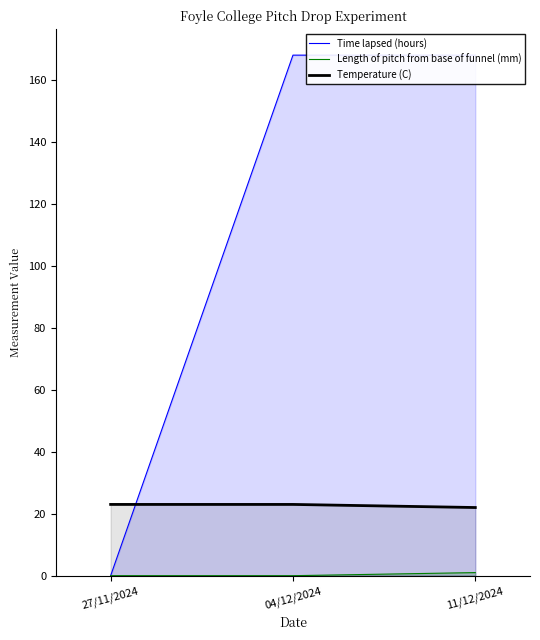

At which category is the sum across all series the highest?

04/12/2024